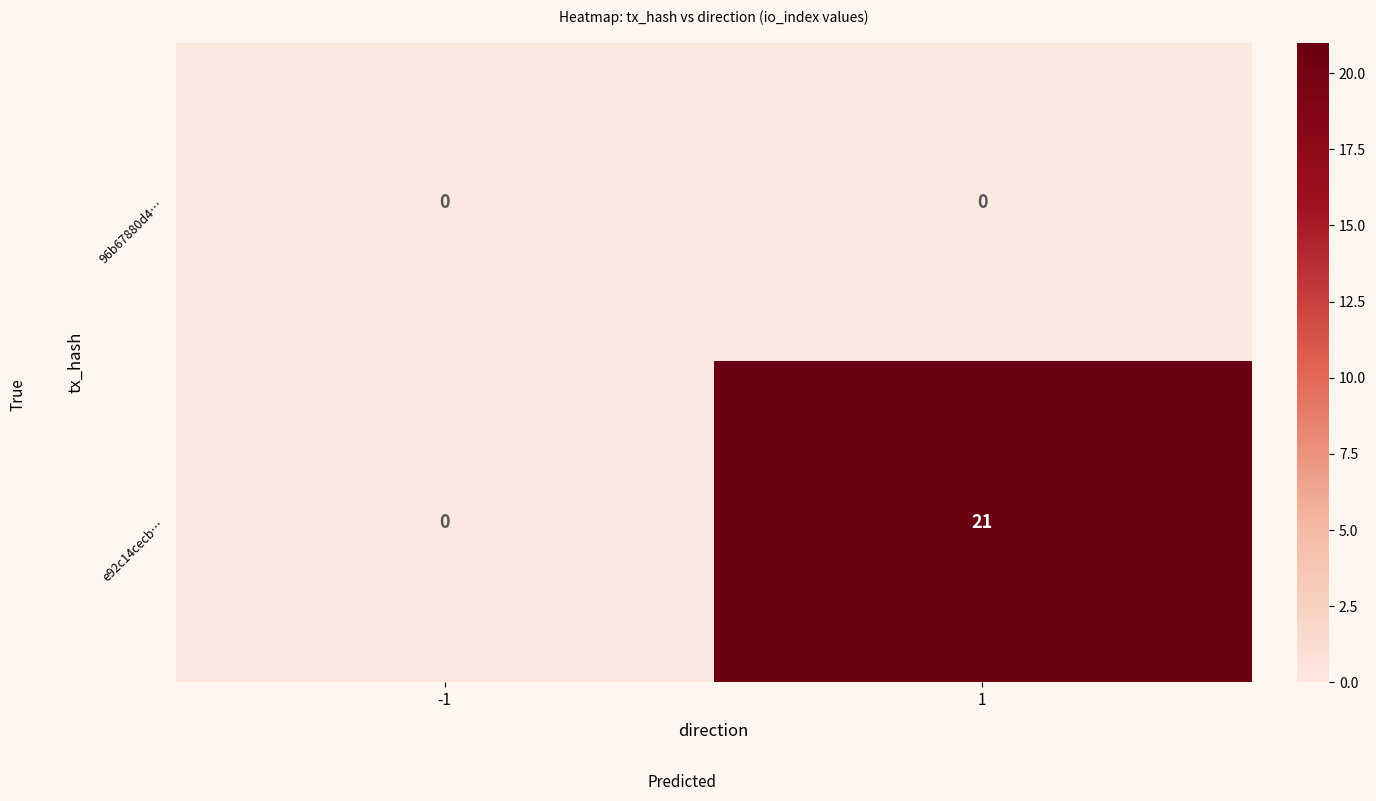

Reading left to right, extract all data points from this chart.

96b67880d4…: -1=0	1=0
e92c14cecb…: -1=0	1=21